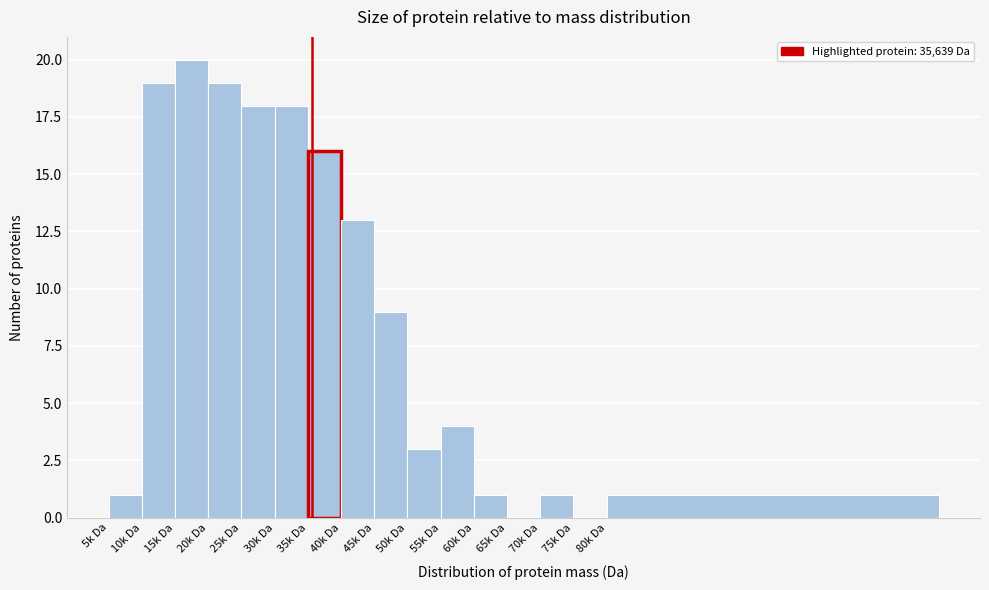

Reading left to right, what are all the values shown in this chart?

5k Da=1	10k Da=19	15k Da=20	20k Da=19	25k Da=18	30k Da=18	35k Da=16	40k Da=13	45k Da=9	50k Da=3	55k Da=4	60k Da=1	65k Da=0	70k Da=1	75k Da=0	80k Da=1